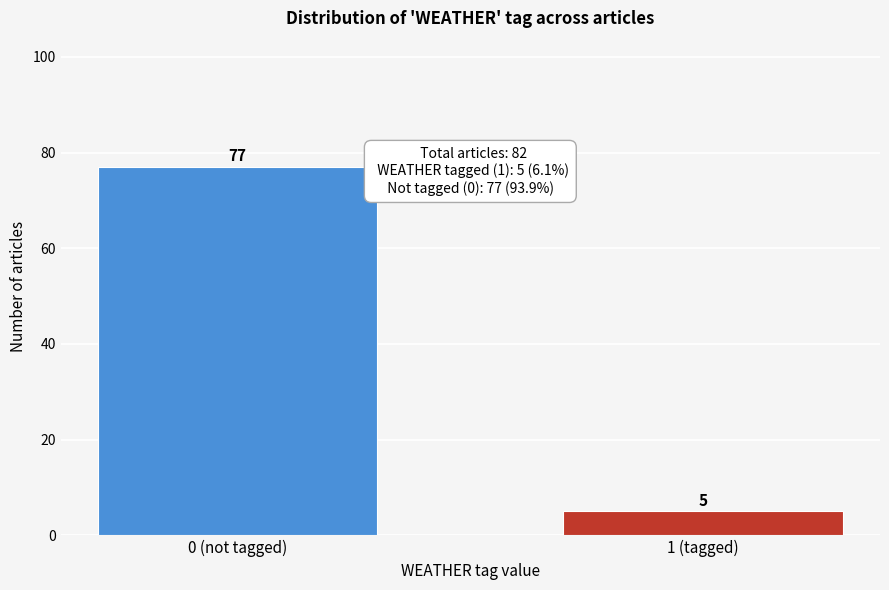

Reading right to left, list all the values displayed in this chart.

5	77